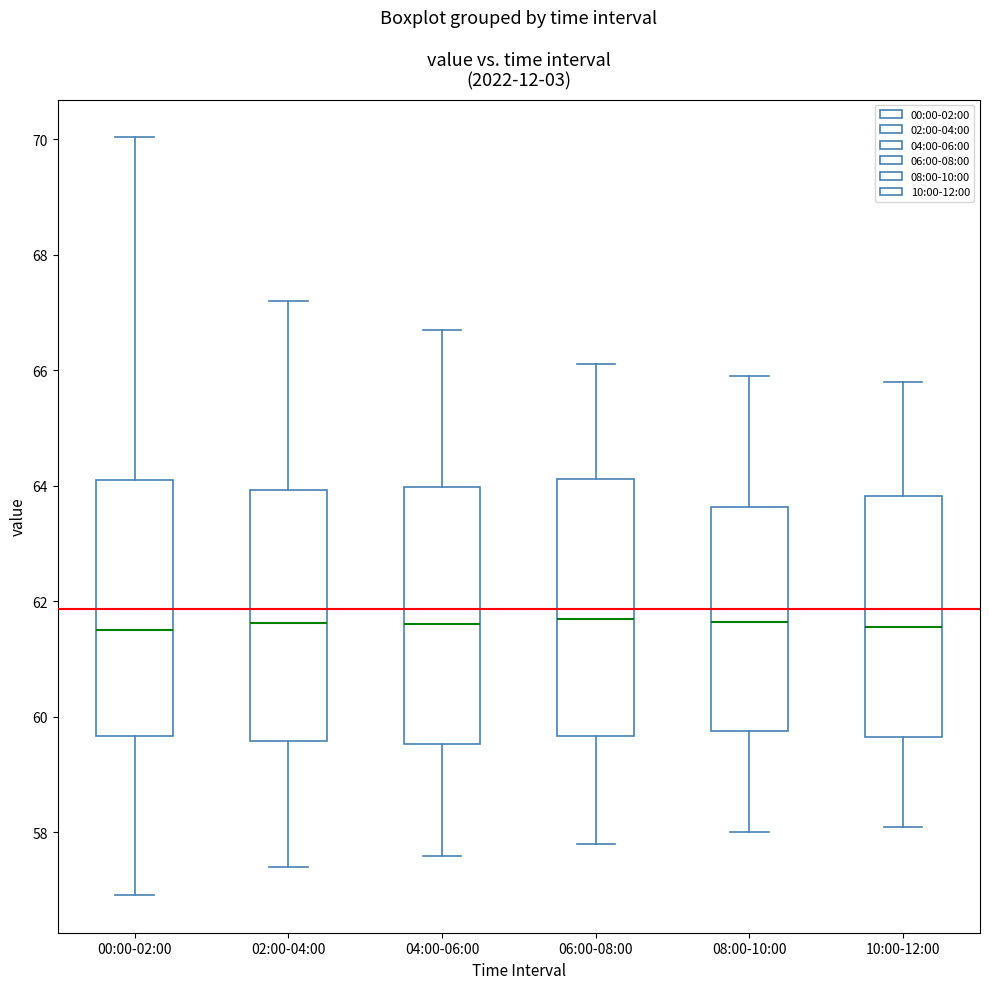

Where is the upper edge of the box for 02:00-04:00 on the y-axis? The values are not printed on the chart, so give them approximately, as read against the axis.

64.0